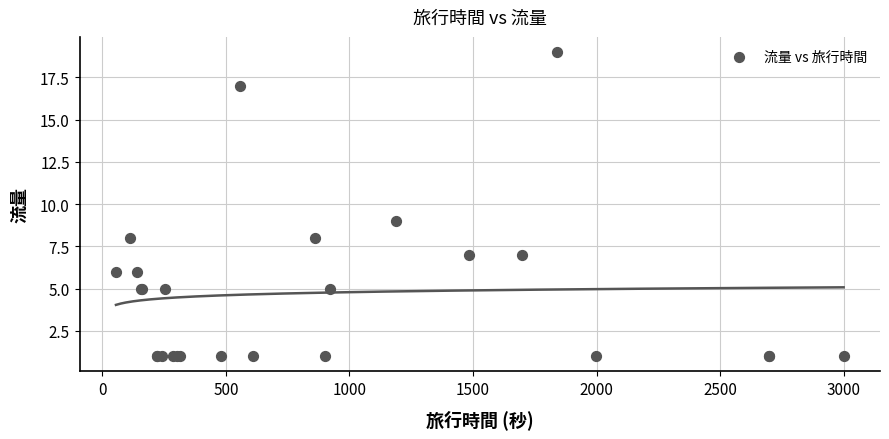

What Y value in the scatter plot is closest to 10?

9